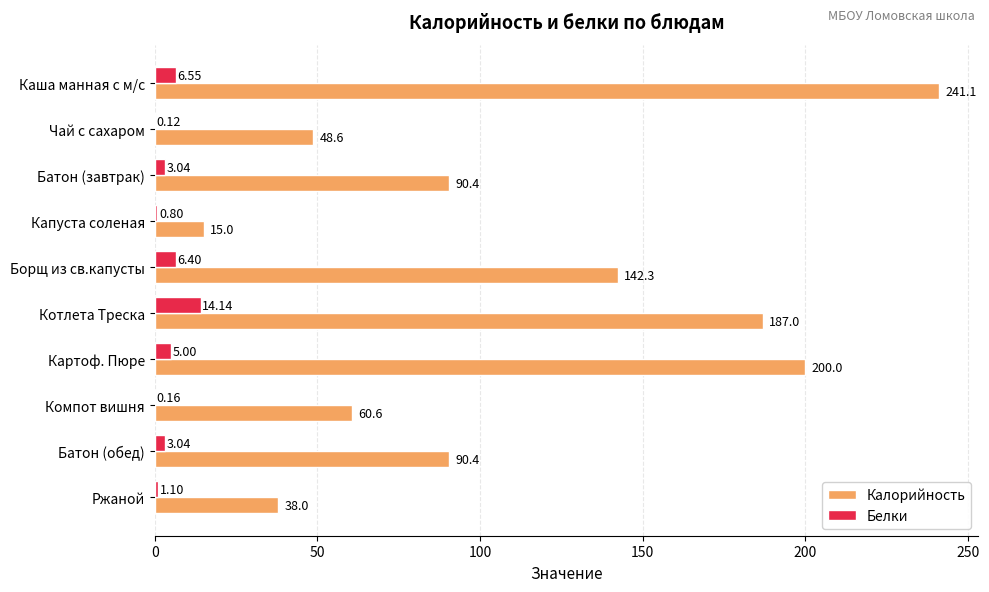

At which category is the sum across all series the highest?

Каша манная с м/с